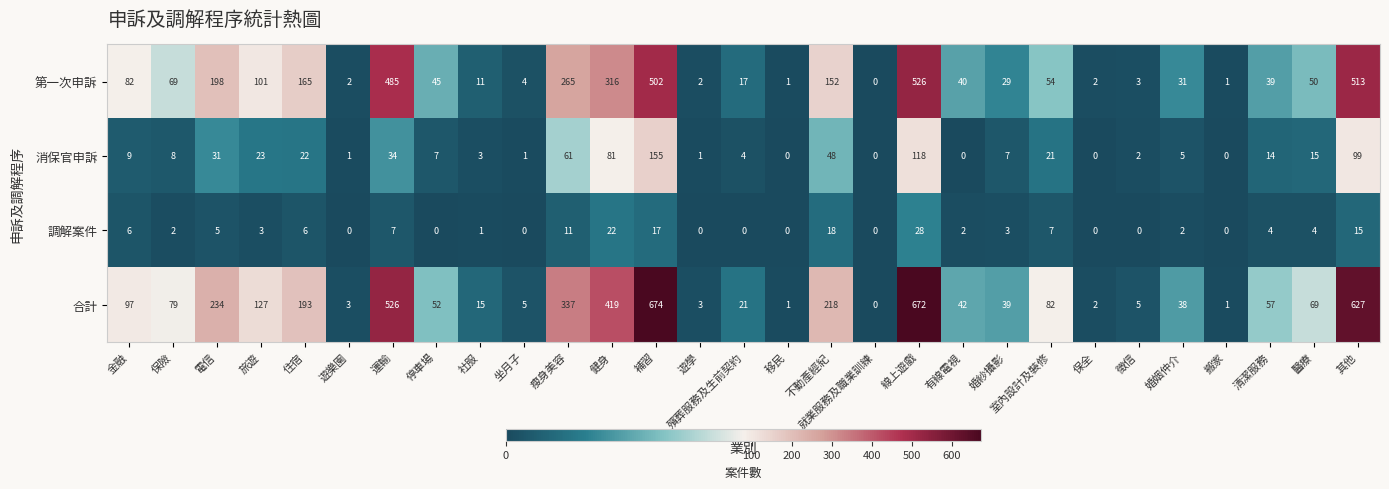

What is the sum of all 消保官申訴 values?

770